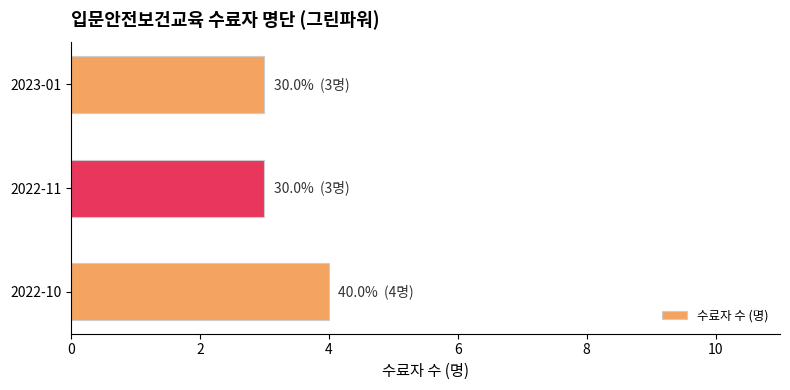

Reading top to bottom, what are all the values shown in this chart?

2023-01=3	2022-11=3	2022-10=4